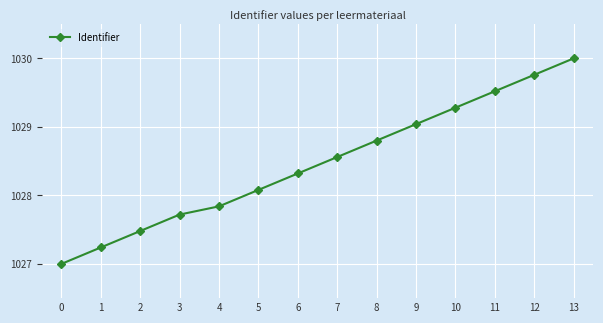

List the labels in order of value, largest first.

13, 12, 11, 10, 9, 8, 7, 6, 5, 4, 3, 2, 1, 0